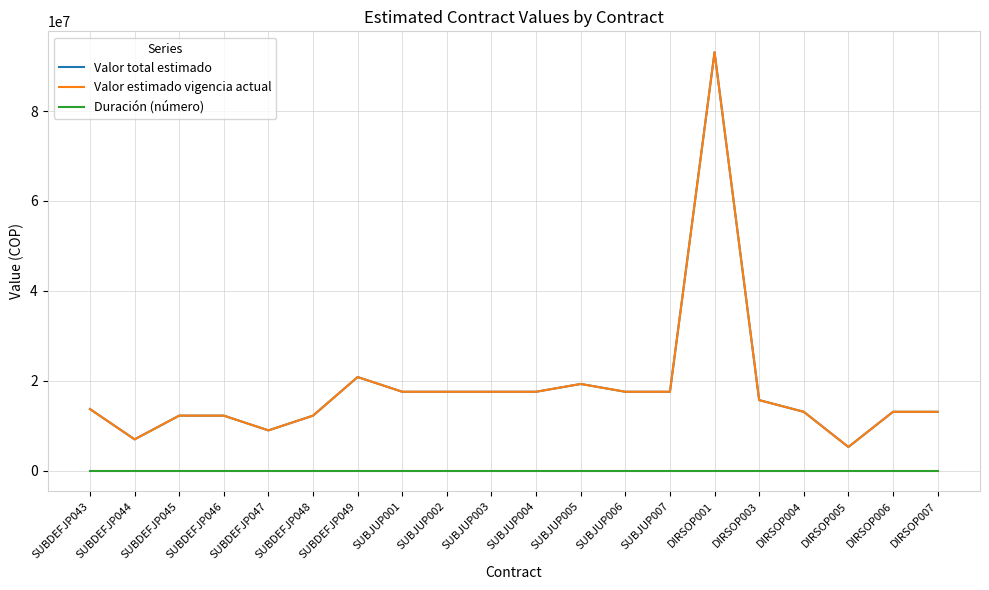

Reading right to left, what are all the values shown in this chart?

Valor total estimado: DIRSOP007=13063310	DIRSOP006=13063310	DIRSOP005=5234220	DIRSOP004=13063310	DIRSOP003=15665241	DIRSOP001=93090000	SUBJUP007=17523390	SUBJUP006=17523390	SUBJUP005=19260000	SUBJUP004=17523390	SUBJUP003=17523390	SUBJUP002=17523390	SUBJUP001=17523390	SUBDEFJP049=20800101	SUBDEFJP048=12210210	SUBDEFJP047=8927010	SUBDEFJP046=12210210	SUBDEFJP045=12210210	SUBDEFJP044=6933366	SUBDEFJP043=13674600
Valor estimado vigencia actual: DIRSOP007=13063310	DIRSOP006=13063310	DIRSOP005=5234220	DIRSOP004=13063310	DIRSOP003=15665241	DIRSOP001=93090000	SUBJUP007=17523390	SUBJUP006=17523390	SUBJUP005=19260000	SUBJUP004=17523390	SUBJUP003=17523390	SUBJUP002=17523390	SUBJUP001=17523390	SUBDEFJP049=20800101	SUBDEFJP048=12210210	SUBDEFJP047=8927010	SUBDEFJP046=12210210	SUBDEFJP045=12210210	SUBDEFJP044=6933366	SUBDEFJP043=13674600
Duración (número): DIRSOP007=3	DIRSOP006=3	DIRSOP005=1	DIRSOP004=1	DIRSOP003=3	DIRSOP001=6	SUBJUP007=3	SUBJUP006=3	SUBJUP005=3	SUBJUP004=3	SUBJUP003=3	SUBJUP002=3	SUBJUP001=3	SUBDEFJP049=3	SUBDEFJP048=3	SUBDEFJP047=3	SUBDEFJP046=3	SUBDEFJP045=3	SUBDEFJP044=3	SUBDEFJP043=3